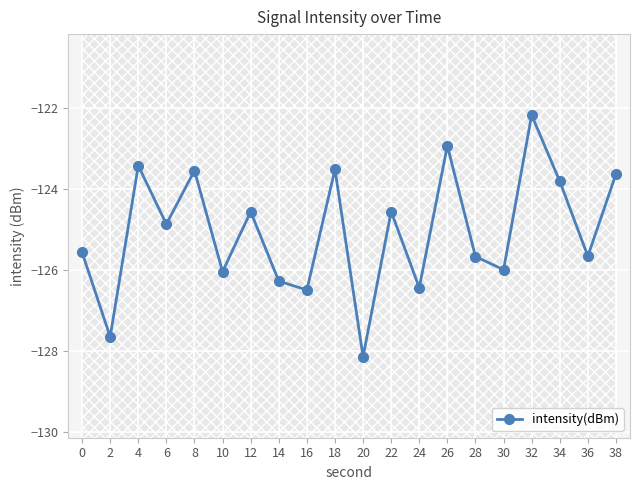

How many lines are shown in the chart?

1